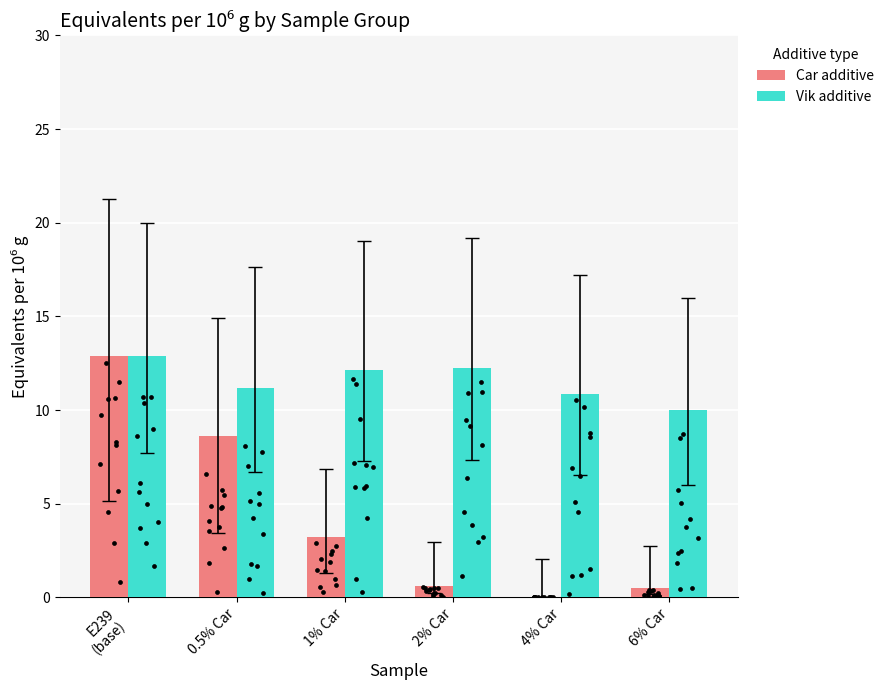

Which series has the largest total across all categories?

Vik additive